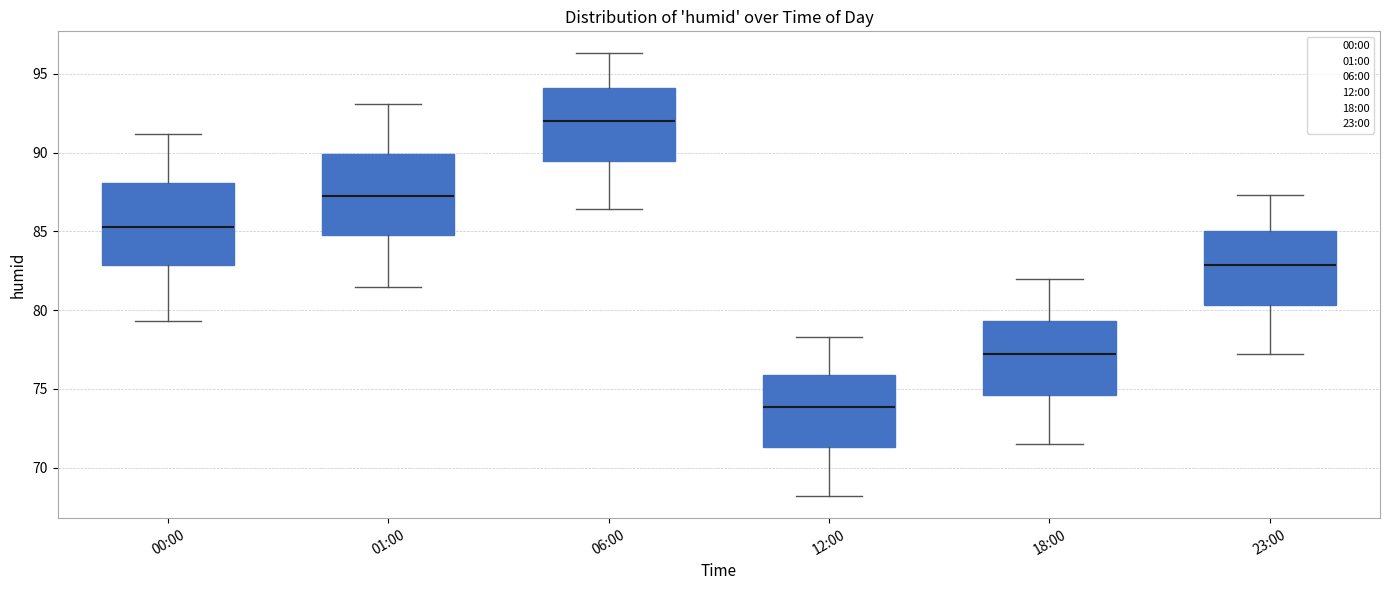

Reading left to right, read every box against the y-axis: the position of its median line, the range the box covers, and the ends of its whiskers. The values are not printed on the chart, so give them approximately, as read against the axis.

00:00: median 85.5, box 83.0 to 88.0, whiskers 79.5 to 91.0
01:00: median 87.5, box 85.0 to 90.0, whiskers 81.5 to 93.0
06:00: median 92.0, box 89.5 to 94.0, whiskers 86.5 to 96.5
12:00: median 74.0, box 71.5 to 76.0, whiskers 68.0 to 78.5
18:00: median 77.0, box 74.5 to 79.5, whiskers 71.5 to 82.0
23:00: median 83.0, box 80.5 to 85.0, whiskers 77.0 to 87.5